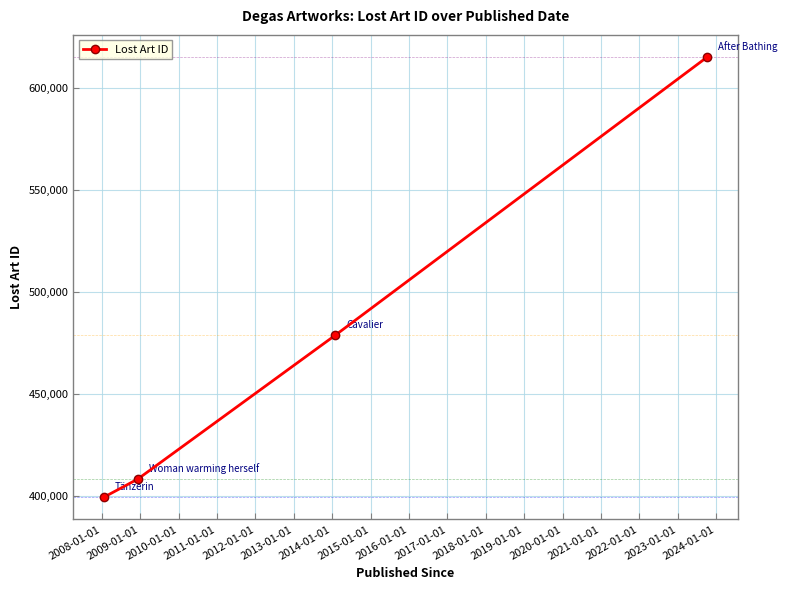

What is the minimum value shown in the chart?

399341